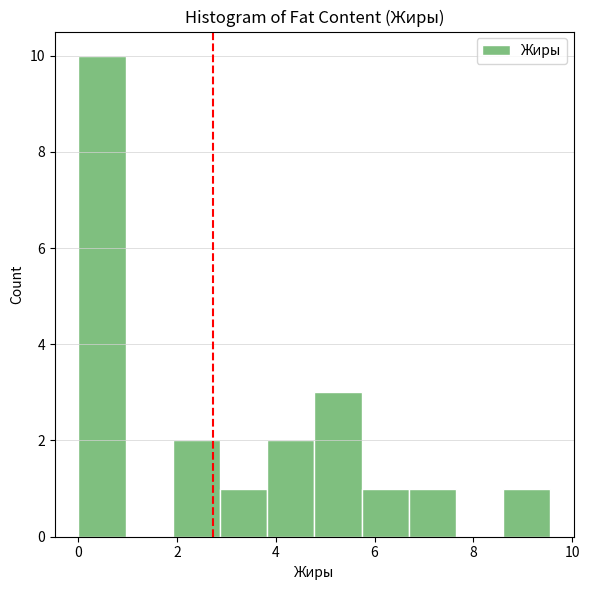

Over which range of the x-axis is the bar tallest?

0.0 to 1.0